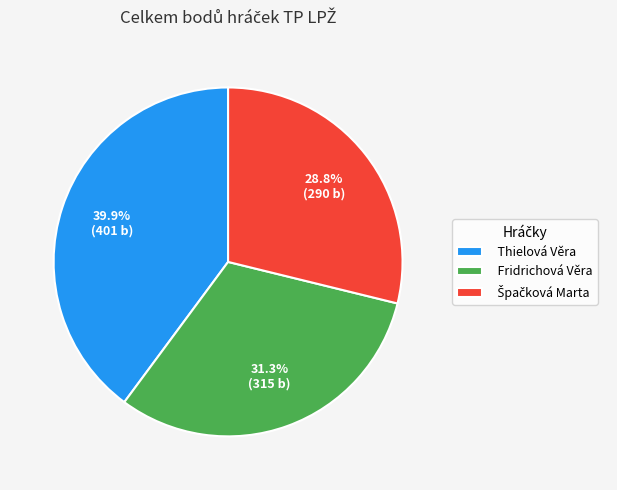

Which has a higher value, Thielová Věra or Fridrichová Věra?

Thielová Věra